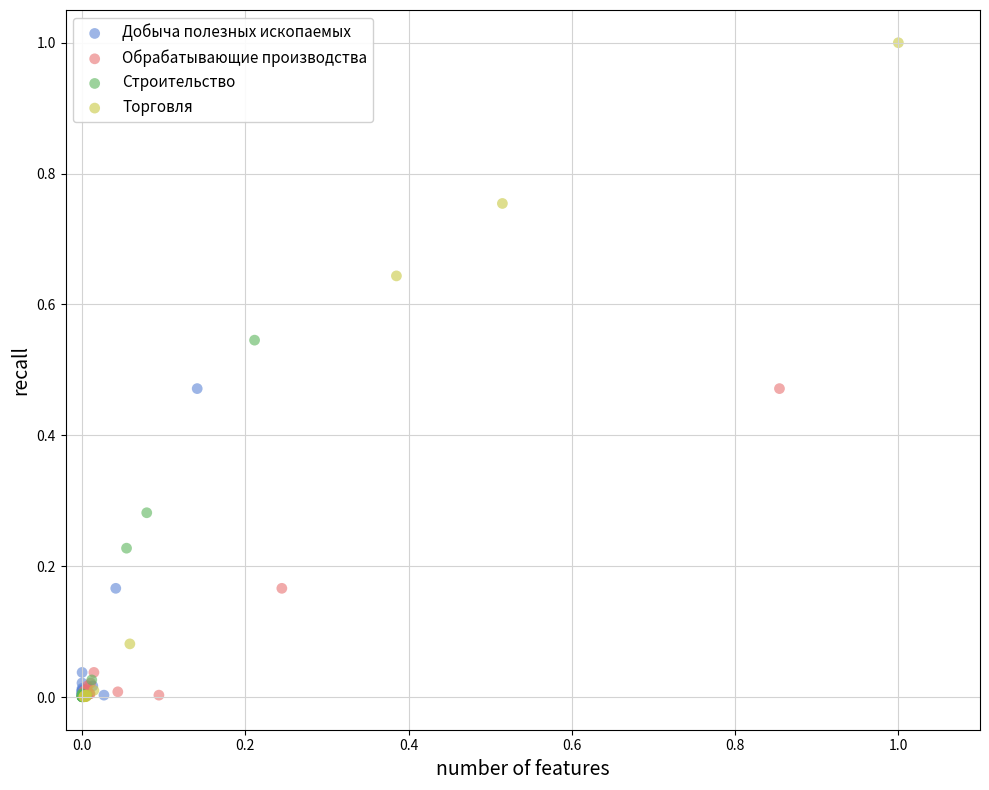

Which series has the widest spread of Y values?

Торговля